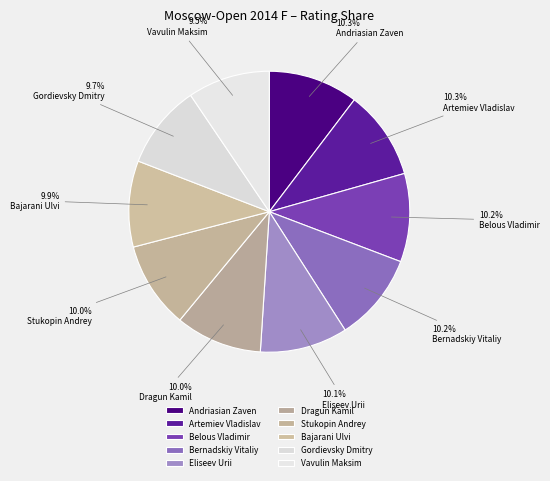

Combined, do Stukopin Andrey and Andriasian Zaven account for over 50%?

No